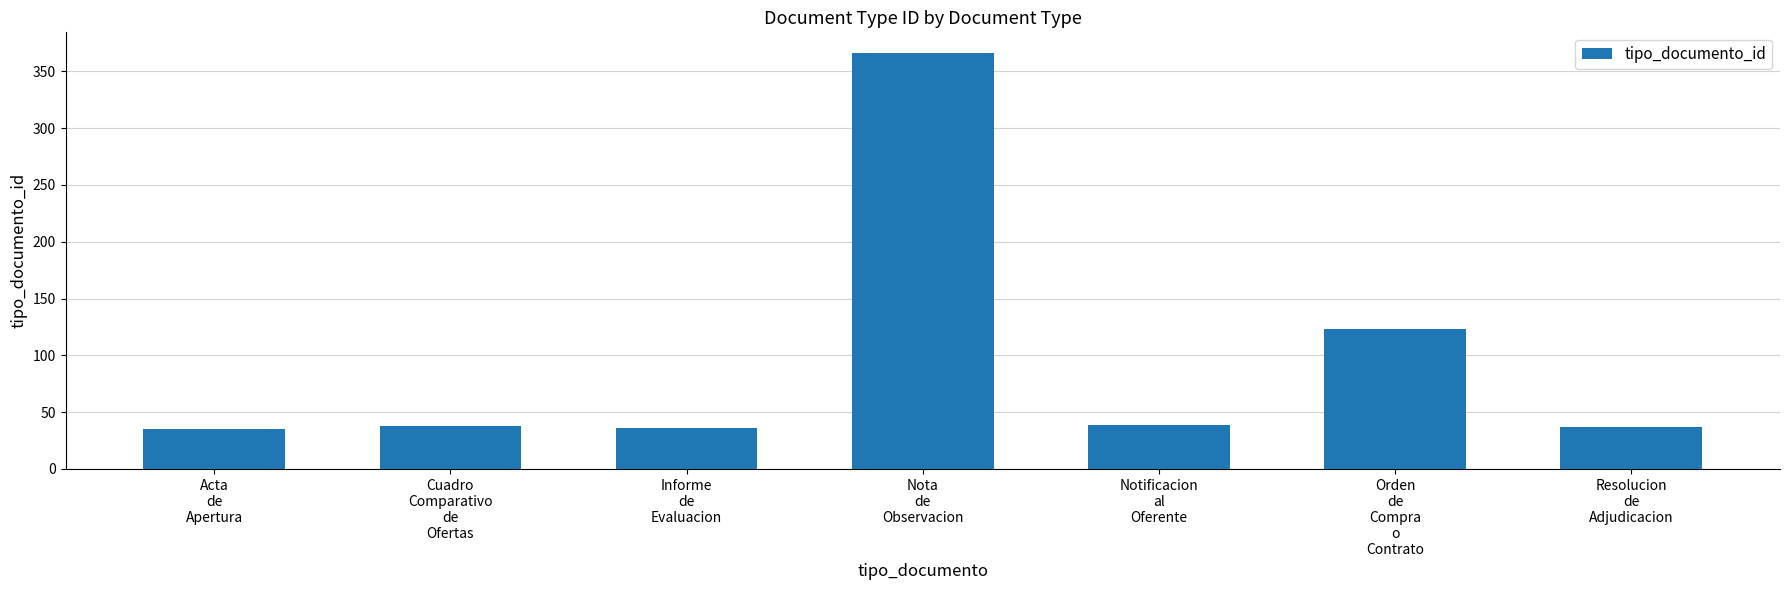

Are the bars grouped side by side (vs. stacked)?

No